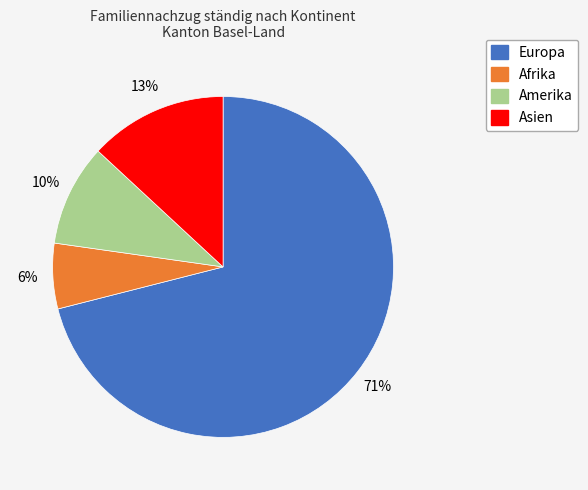

Rank the categories by value from highest to lowest.

Europa, Asien, Amerika, Afrika